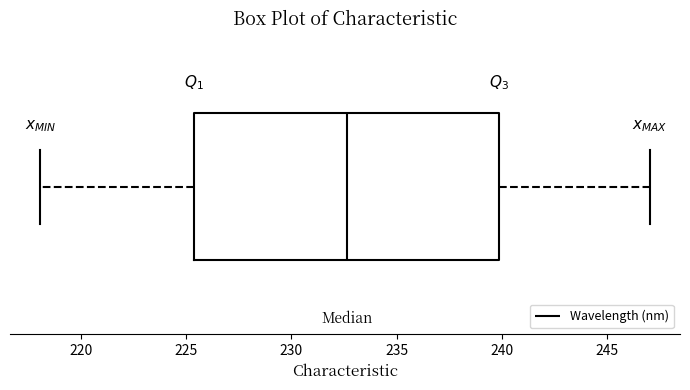

Read this box plot against the x-axis: the position of the median line, the range covered by the box, and the ends of both whiskers. The values are not printed on the chart, so give them approximately, as read against the axis.

median 232.5, box 225.5 to 240.0, whiskers 218.0 to 247.0